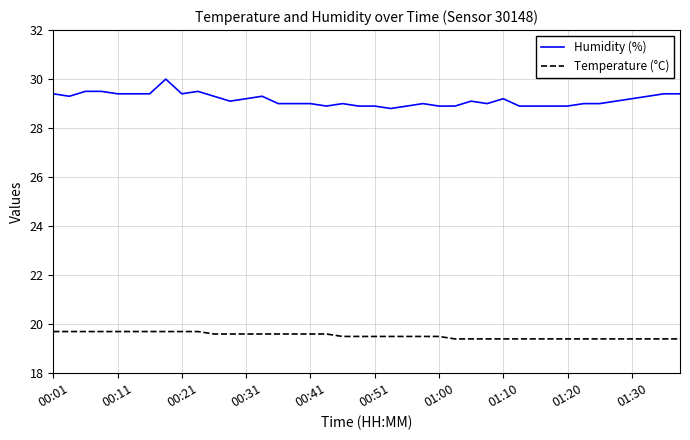

Which series has the largest total across all categories?

Humidity (%)